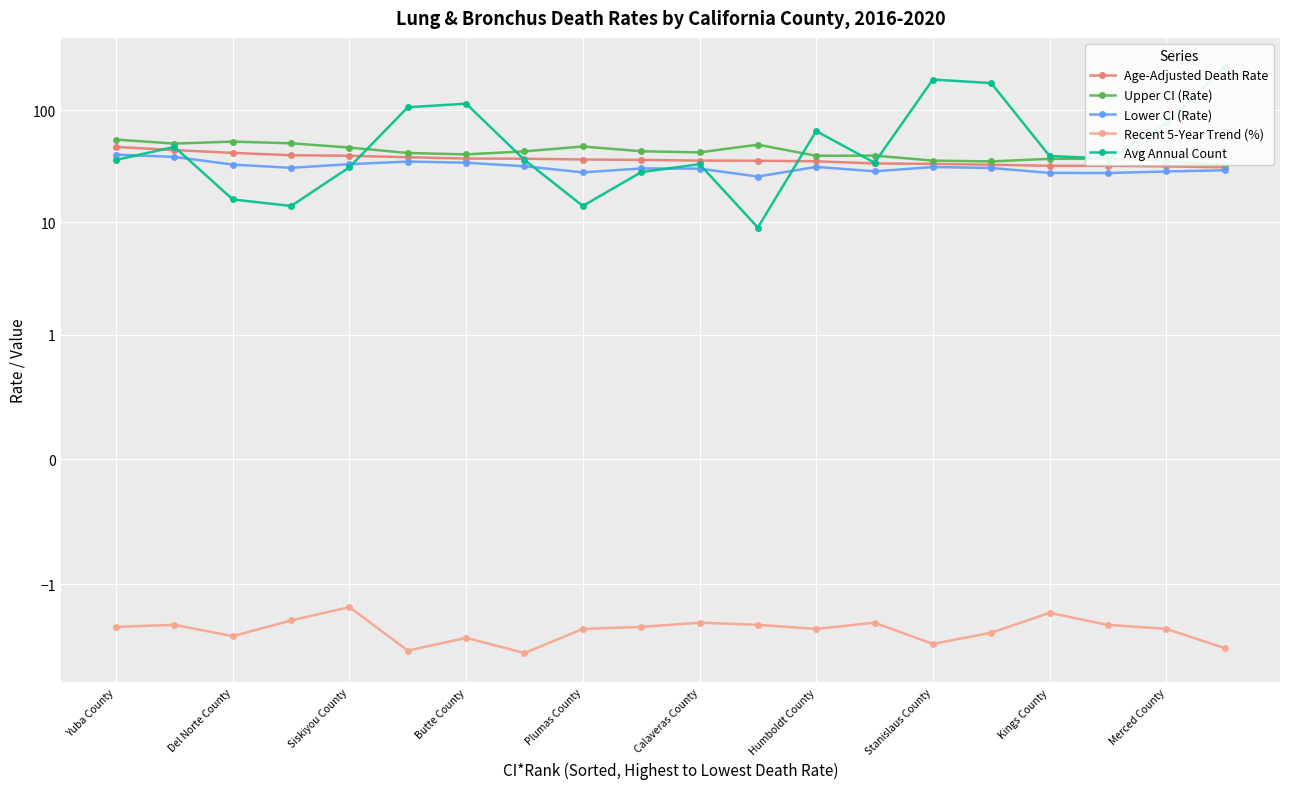

True or false: Lower CI (Rate) and Recent 5-Year Trend (%) intersect in this chart.

False